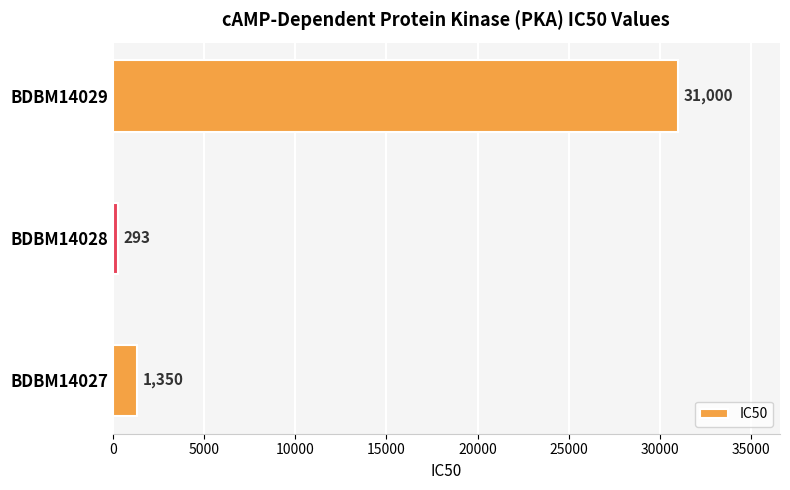

Rank the categories by value from lowest to highest.

BDBM14028, BDBM14027, BDBM14029